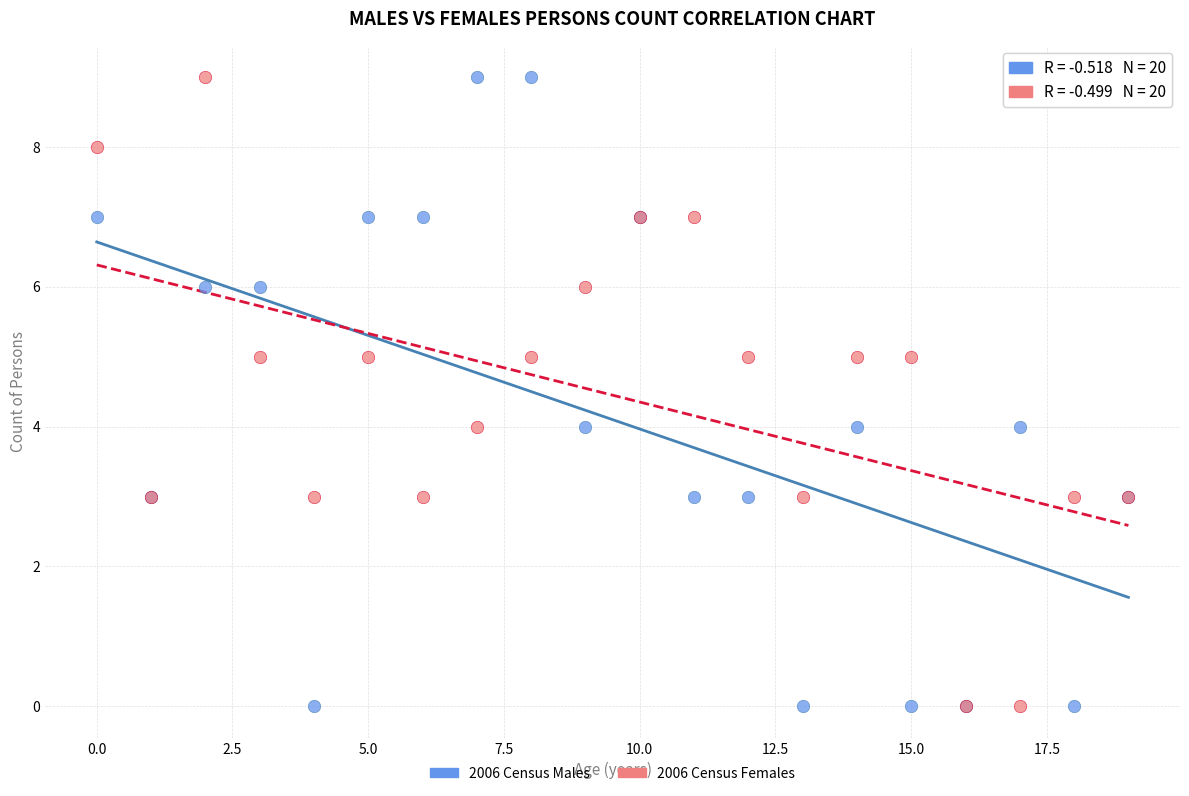

What are all the series names shown in the legend?

2006 Census Males, 2006 Census Females